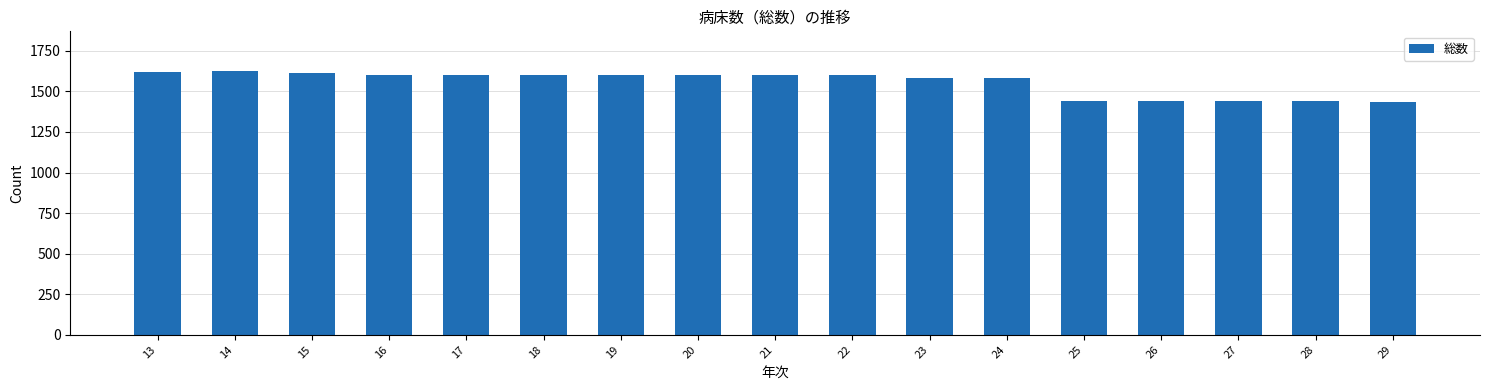

What is the ratio of the value at 22 to the value at 28?

1.1